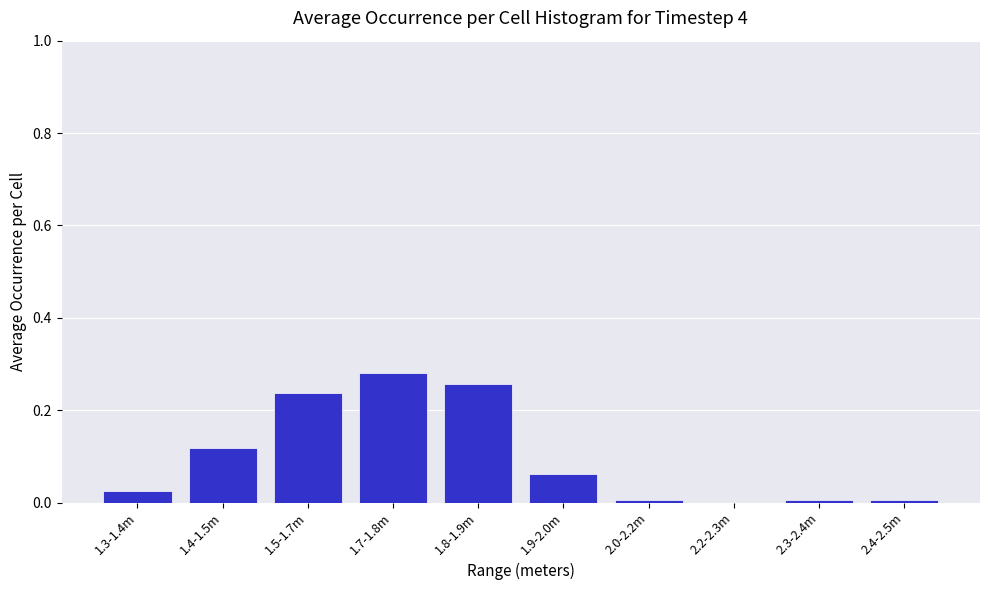

At which category does the chart reach its peak across all series?

1.7-1.8m